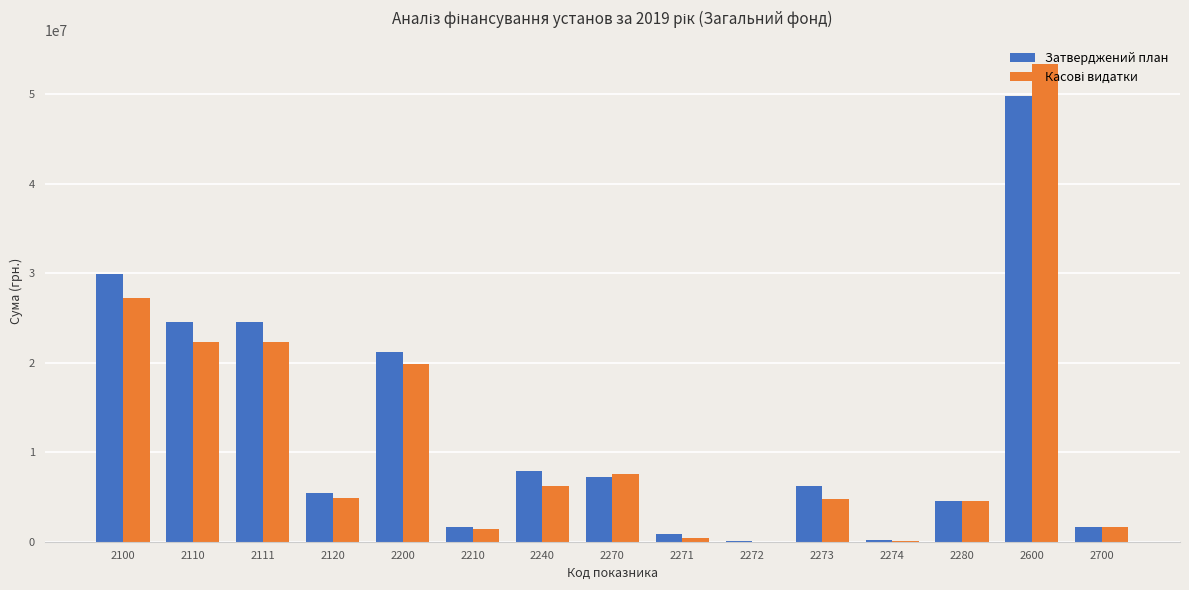

What is the total value across all series at 2280?

9073987.2